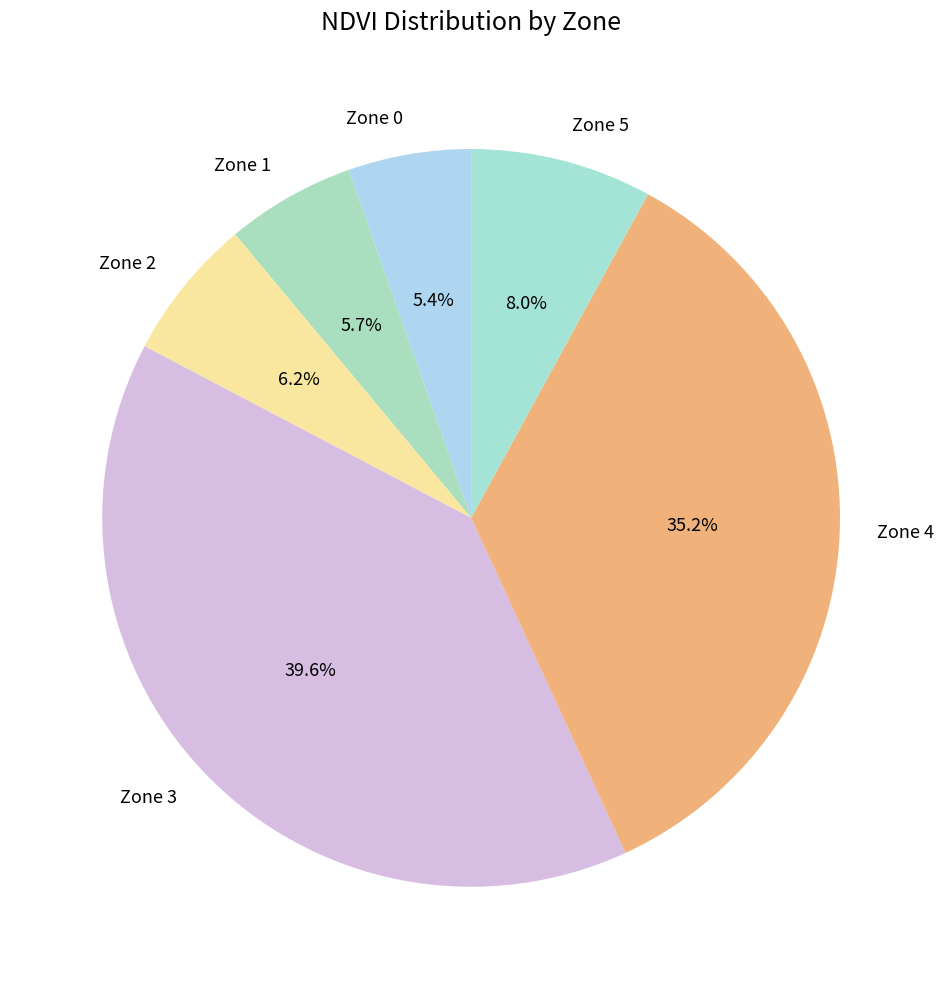

Is there any slice that represents more than half of the pie?

No